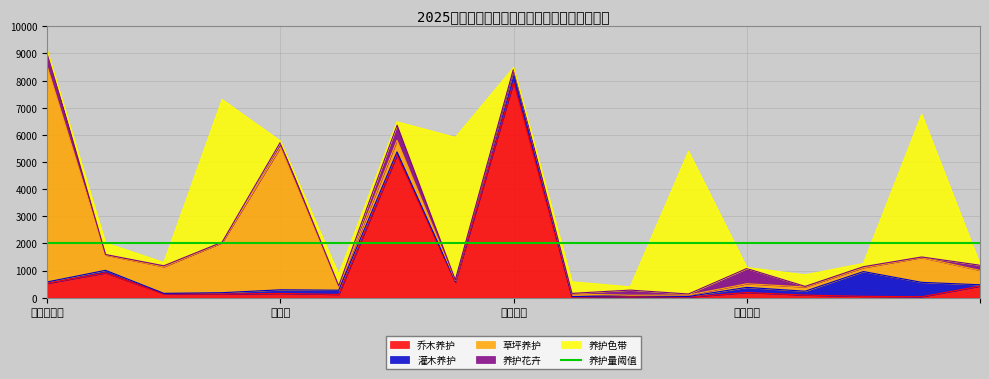

What is the value of the 养护花卉 point at the 2nd from the left?

21